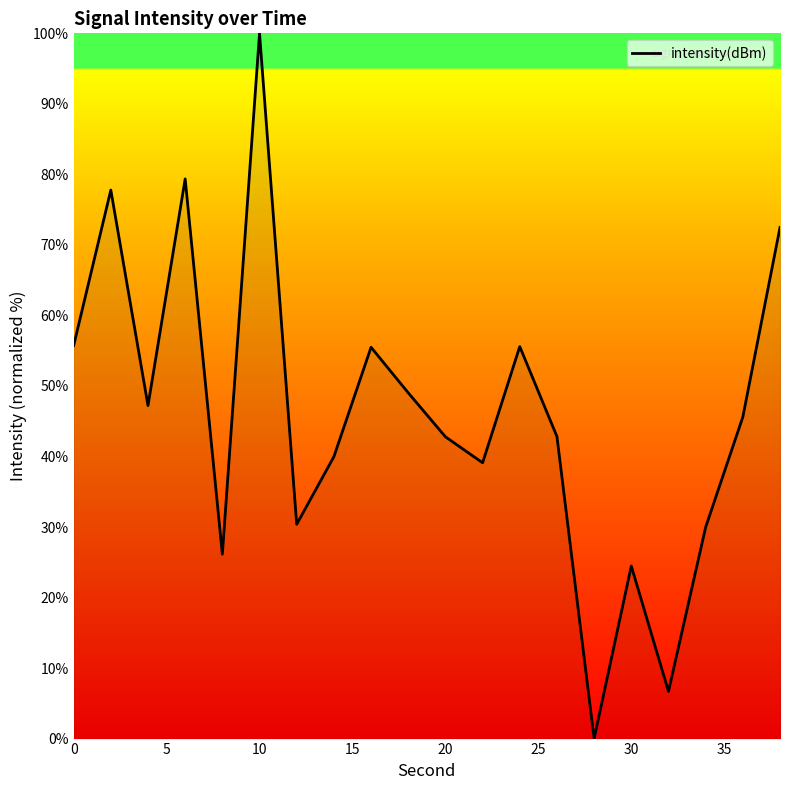

What is the maximum value shown in the chart?

100.0